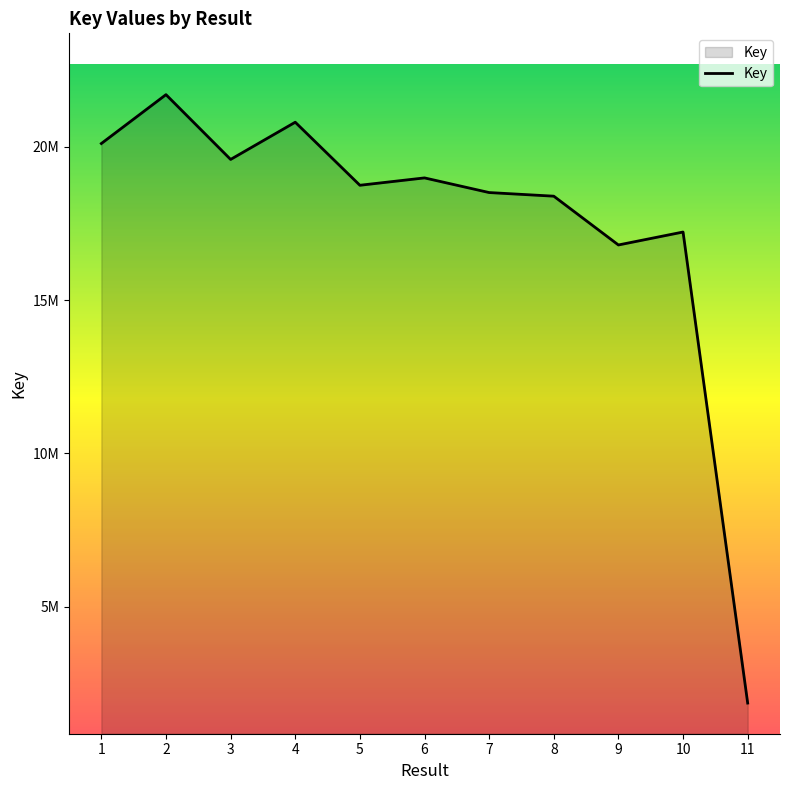

Does the chart have visible grid lines?

No